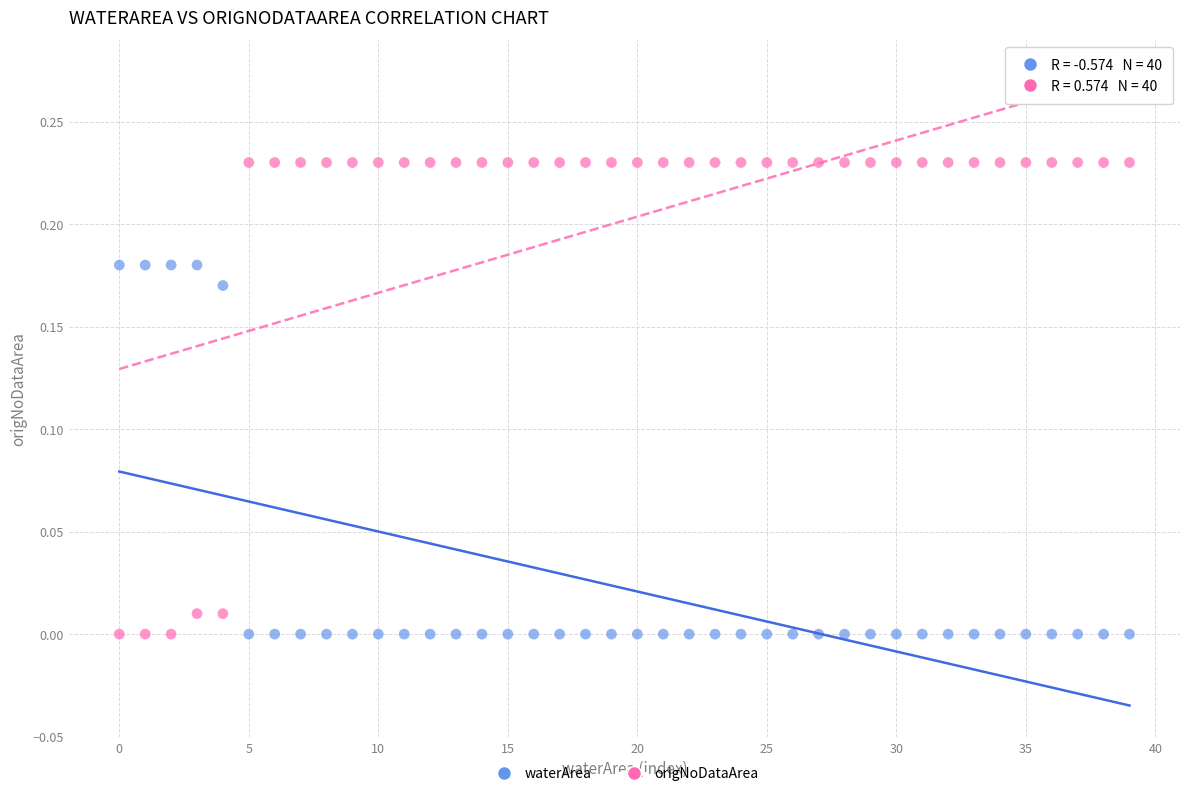

Which series reaches the maximum Y coordinate?

origNoDataArea